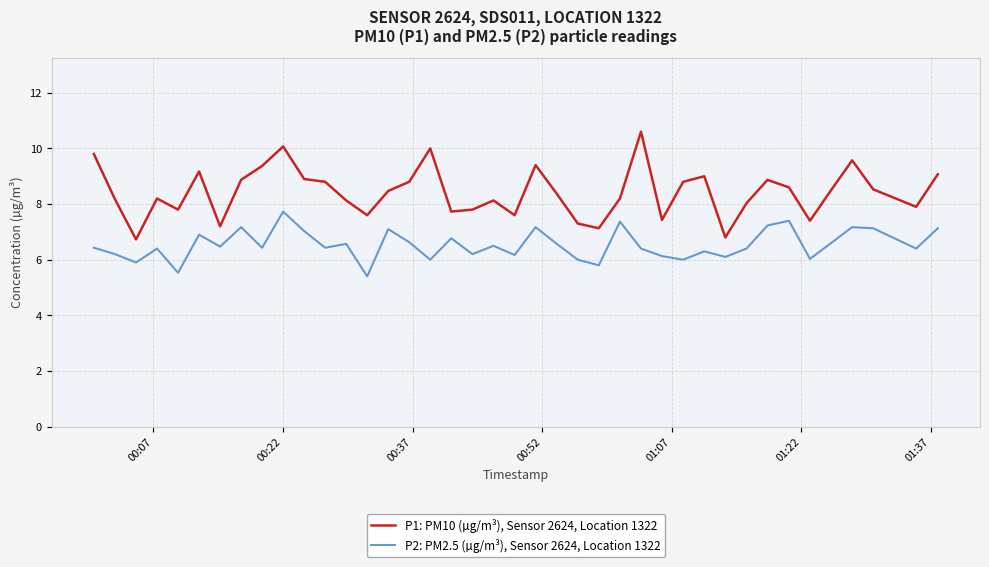

What is the maximum value shown in the chart?

10.6